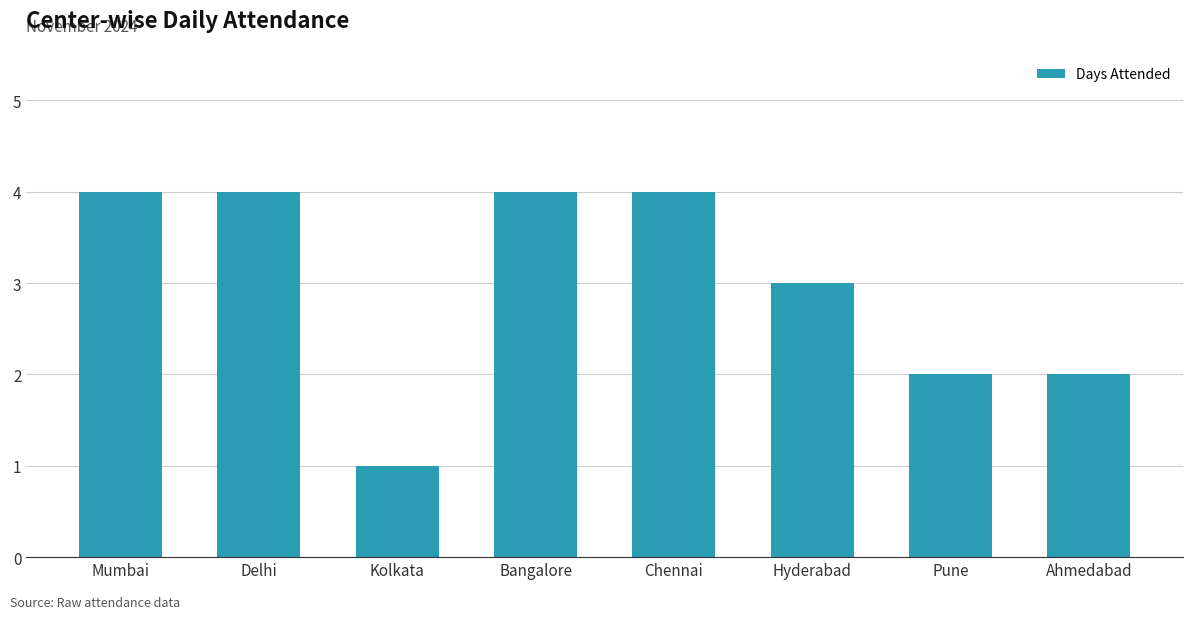

Reading right to left, transcribe all the data shown in this chart.

Ahmedabad=2	Pune=2	Hyderabad=3	Chennai=4	Bangalore=4	Kolkata=1	Delhi=4	Mumbai=4